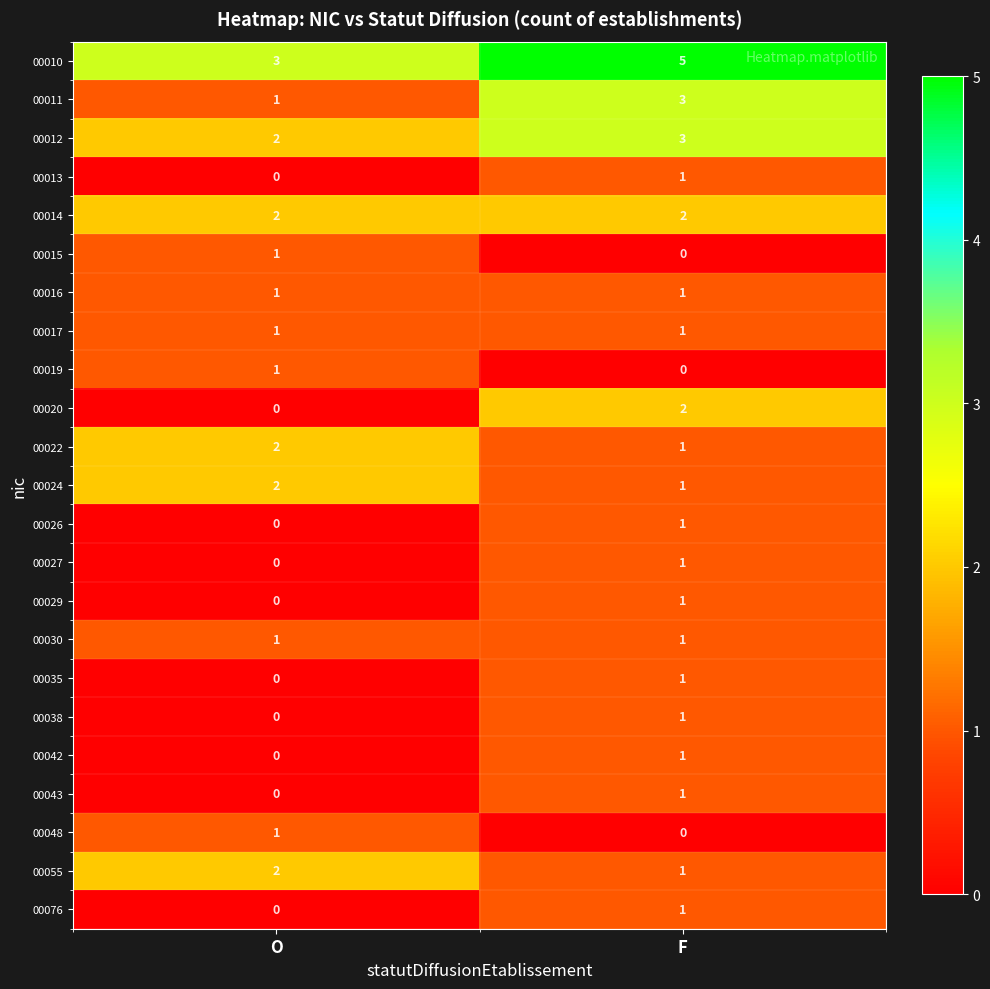

What is the difference between the highest and lowest values at F?

5